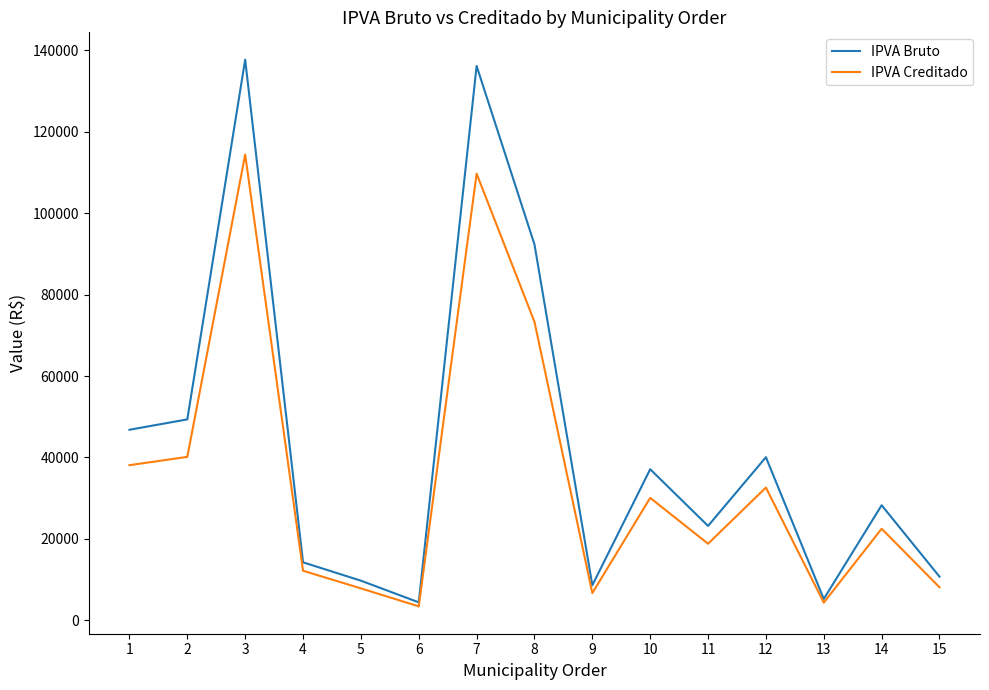

What is the lowest value of the IPVA Creditado series?

3445.7